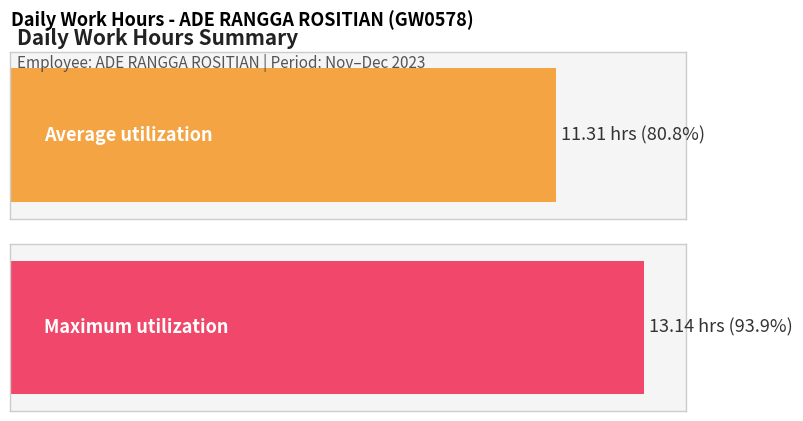

How many series are shown in this chart?

1